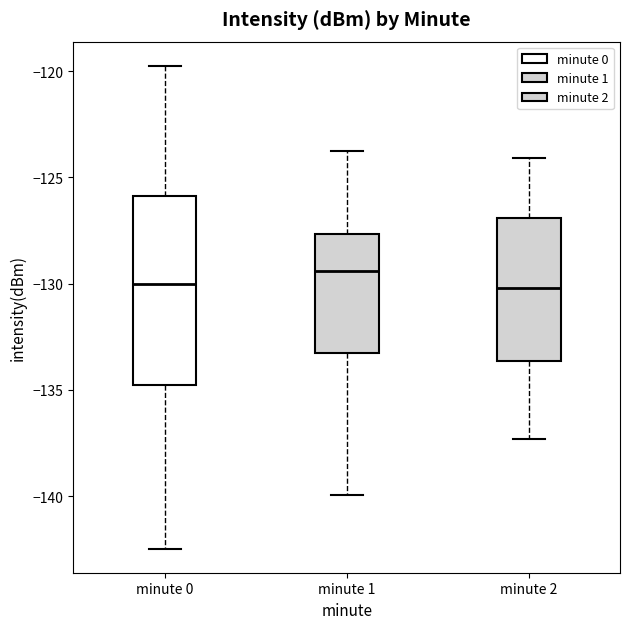

Comparing the boxes themselves (not the whiskers), which one is the tallest?

minute 0